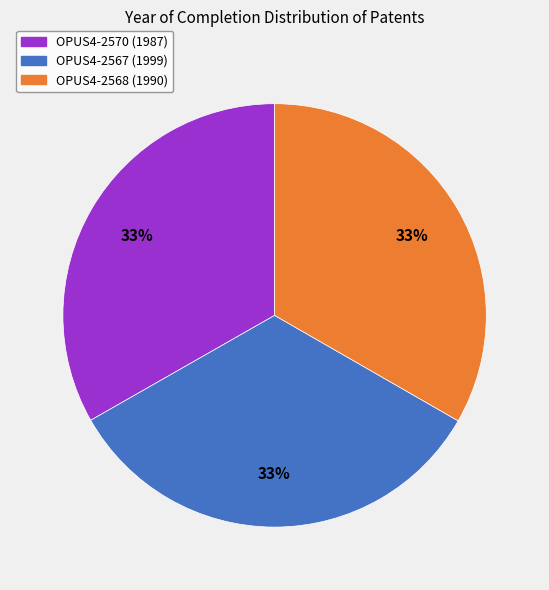

Do OPUS4-2567 and OPUS4-2568 together represent more than half of the pie?

Yes